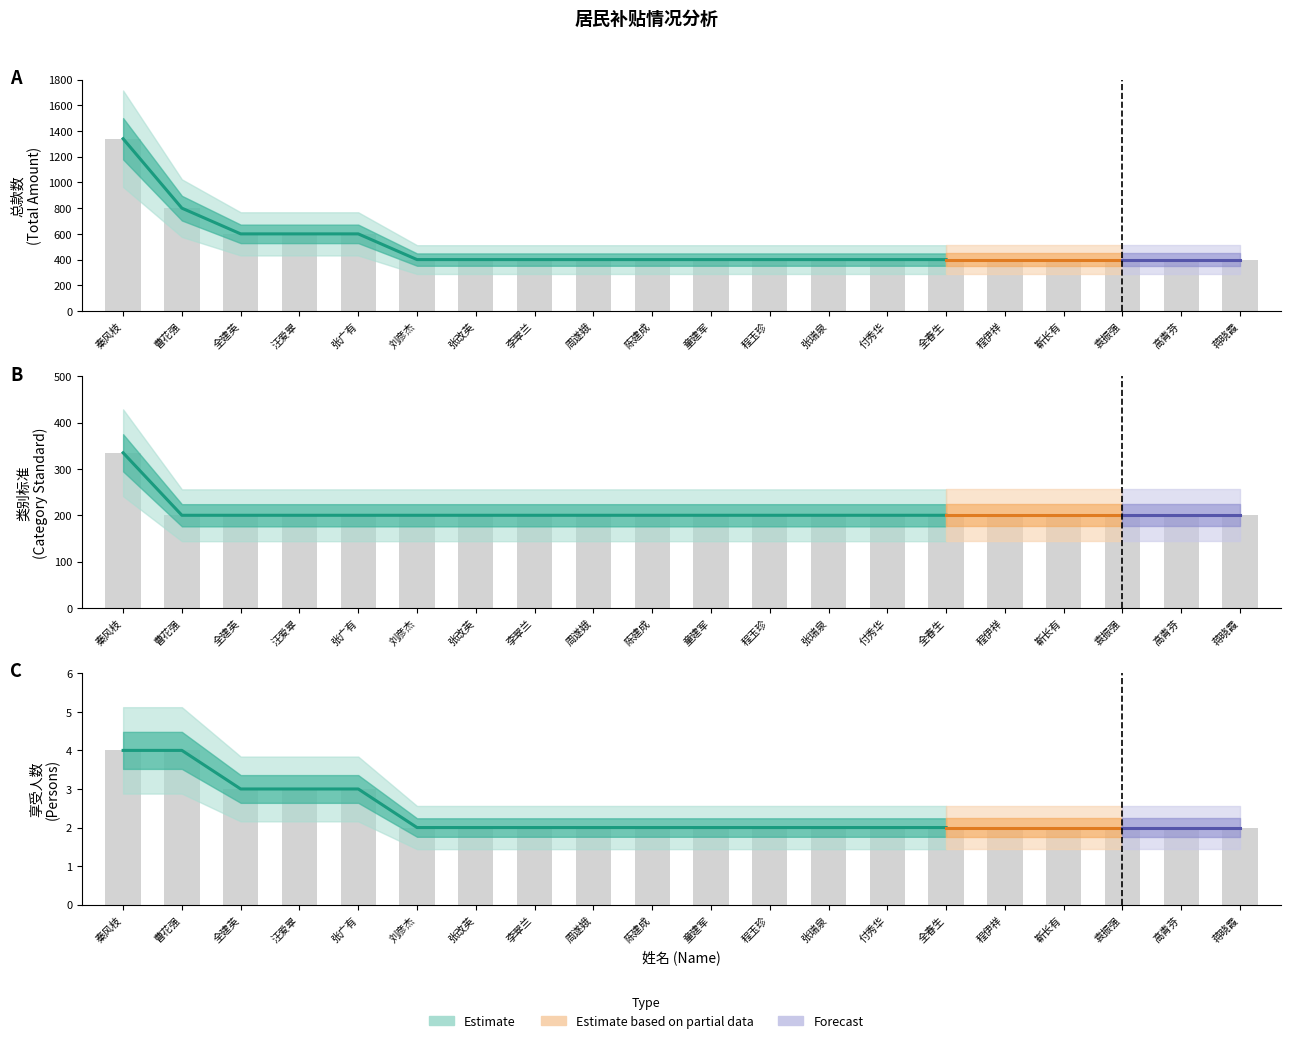

Which label corresponds to the smallest value in the chart?

刘彦杰